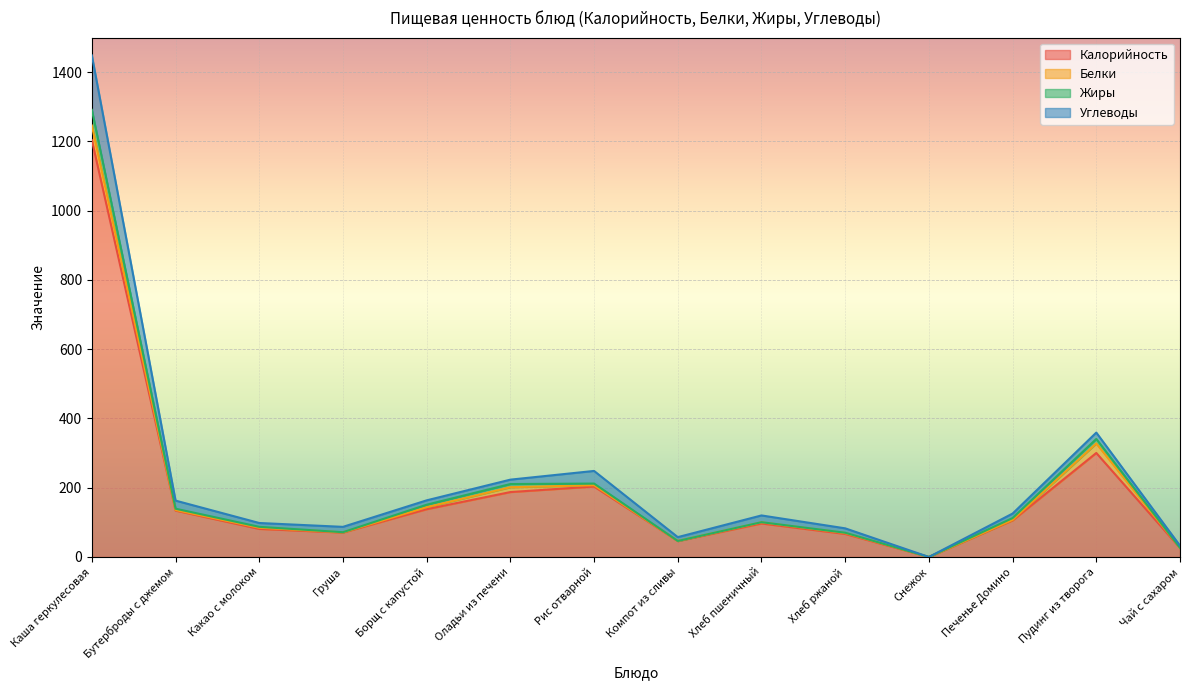

True or false: Калорийность and Жиры intersect in this chart.

False